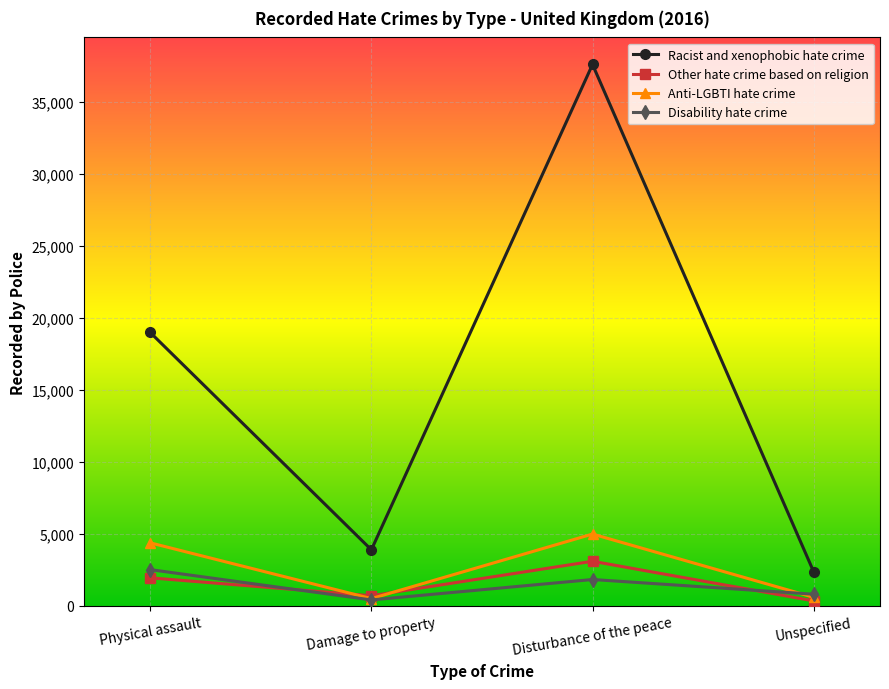

How many data points does each series have?

4